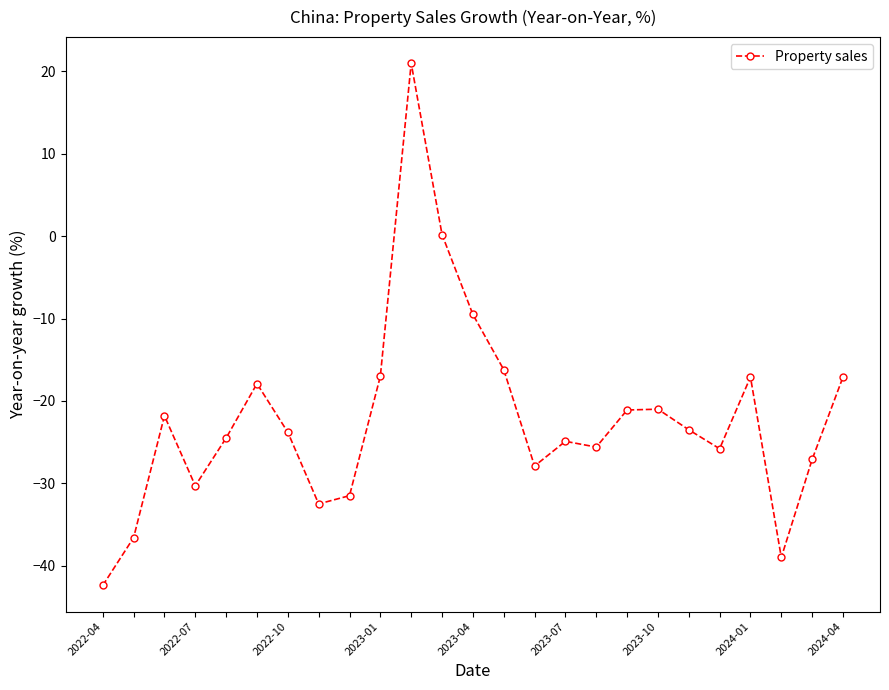

What is the sum of all values?

-552.9